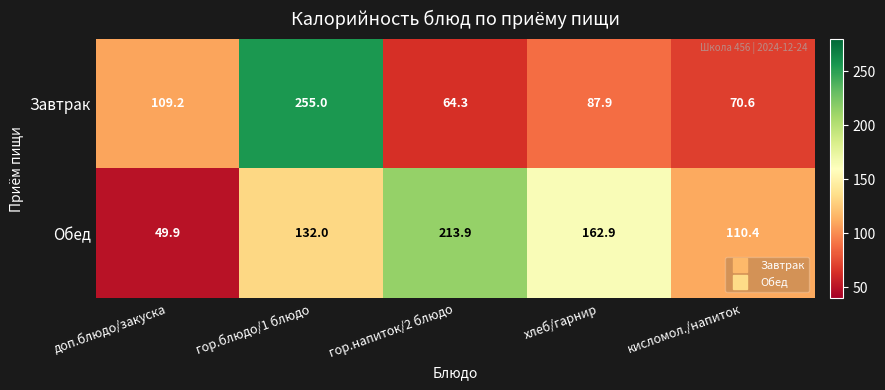

What is the average value of the Завтрак series?

117.4